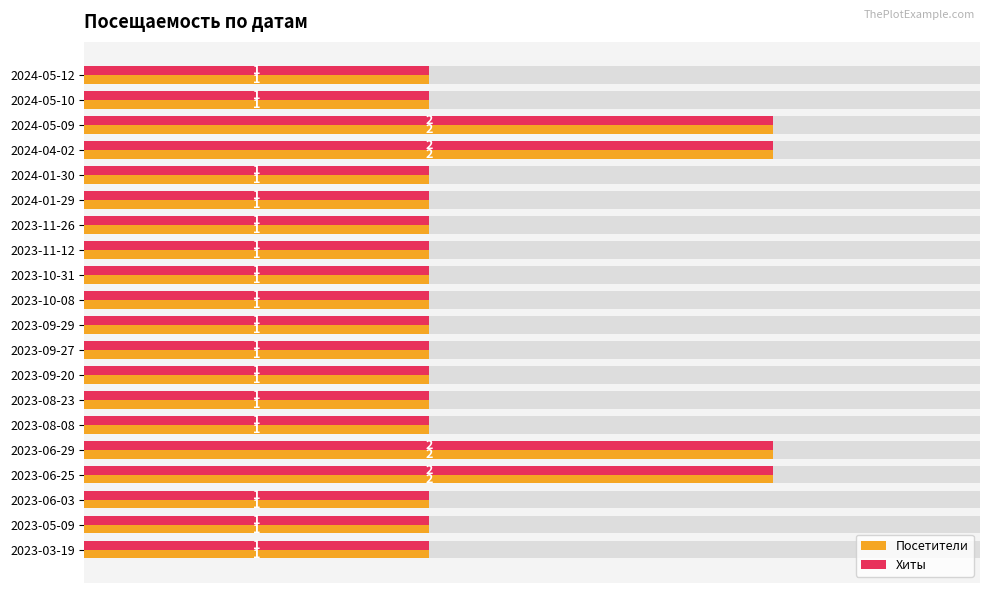

What is the difference between the maximum and minimum values in the Посетители series?

1